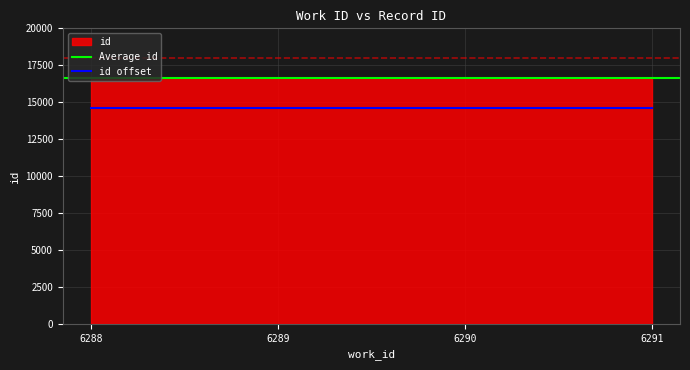

Reading left to right, what are all the values shown in this chart?

6288=16630	6289=16631	6290=16632	6291=16633